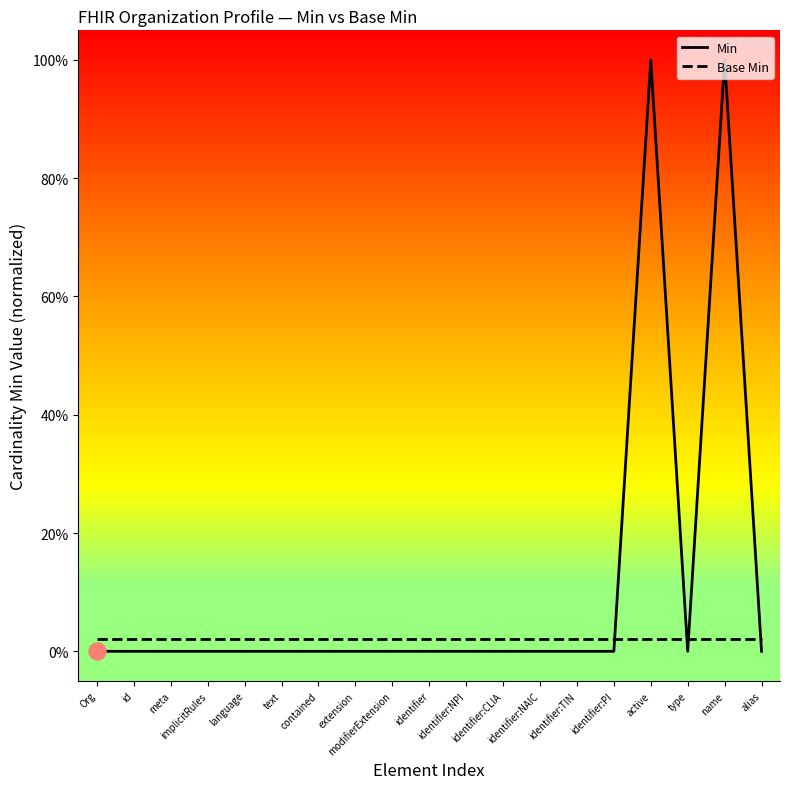

Is the value of Min at extension greater than the value of Base Min at meta?

No